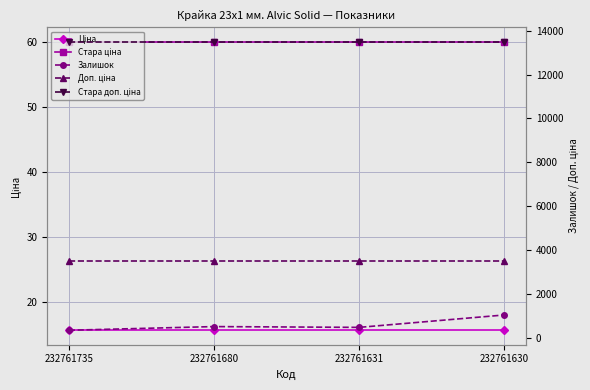

What is the total value across all series at 232761680?

17604.8